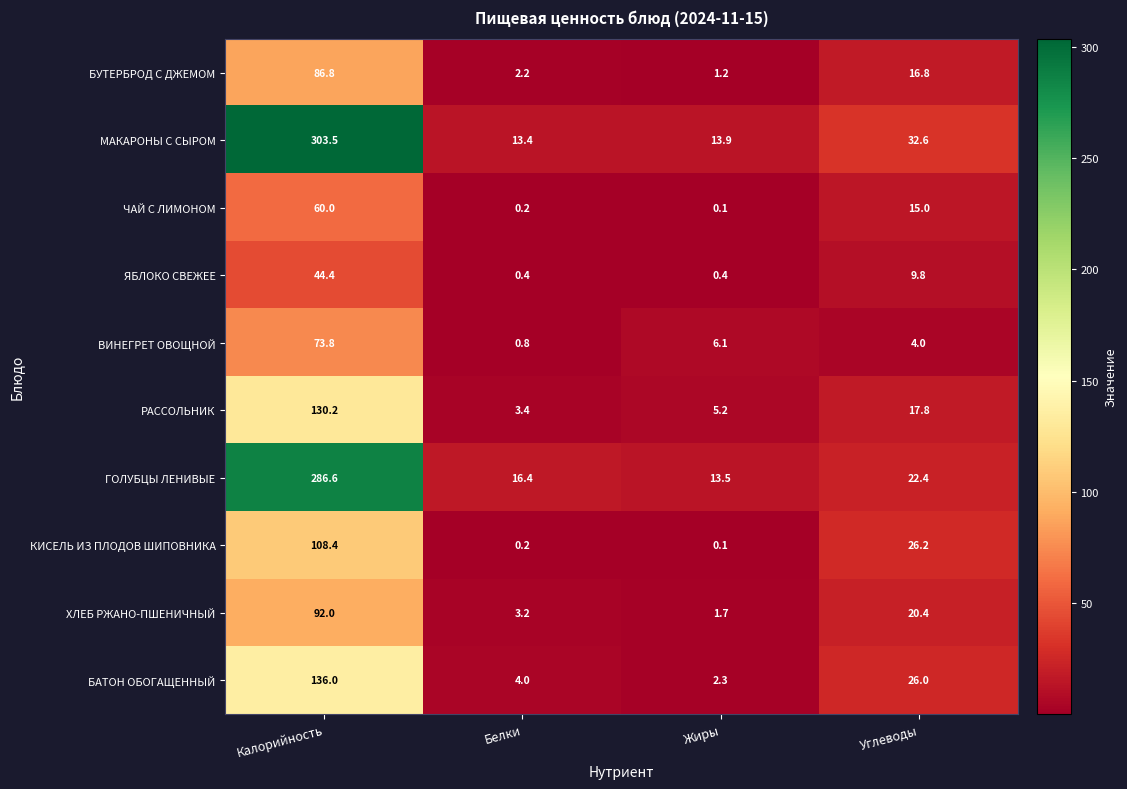

What is the minimum value for БАТОН ОБОГАЩЕННЫЙ?

2.3